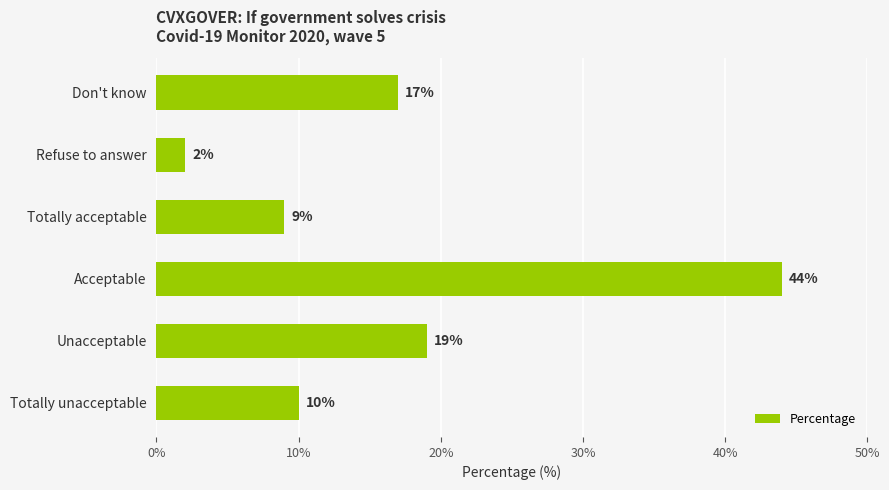

What is the ratio of the value at Acceptable to the value at Unacceptable?

2.3